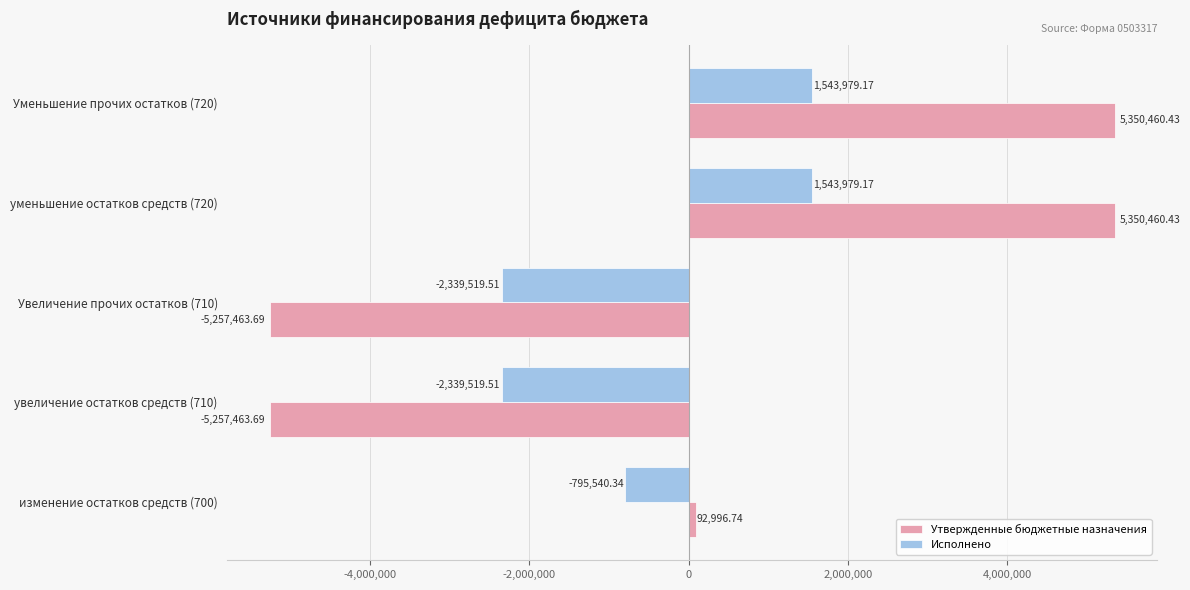

Which series changed the most between изменение остатков средств (700) and Увеличение прочих остатков (710)?

Утвержденные бюджетные назначения